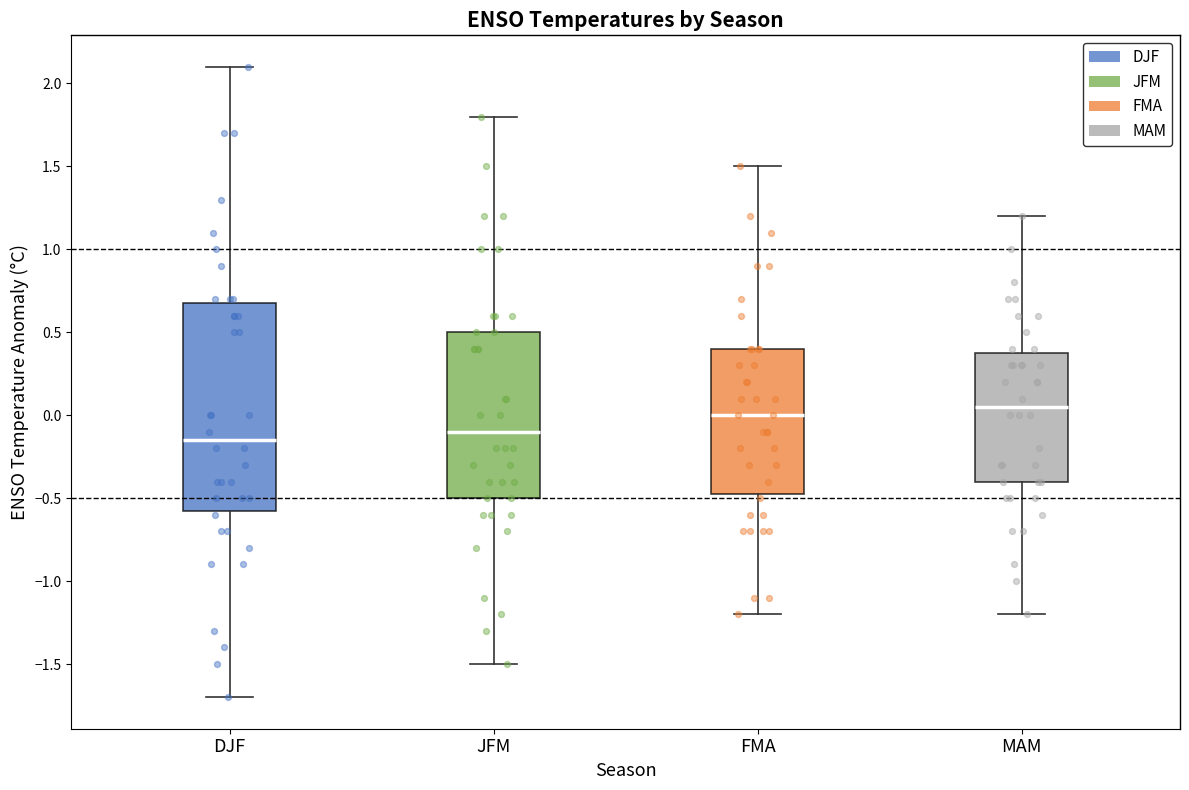

Where is the lower edge of the box for MAM on the y-axis? The values are not printed on the chart, so give them approximately, as read against the axis.

-0.40